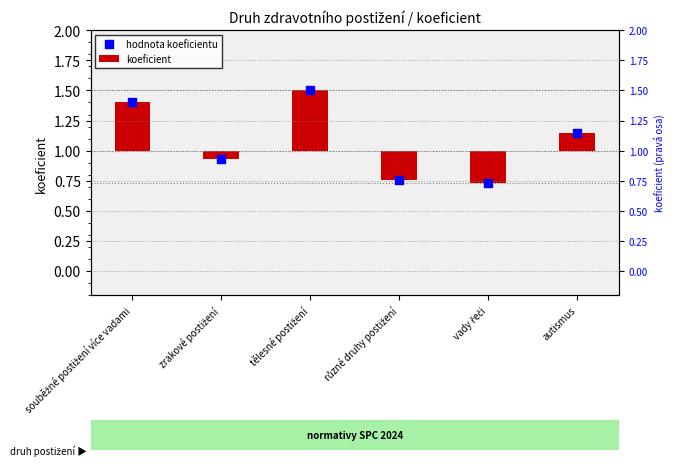

At how many categories does at least one series exceed 1?

3